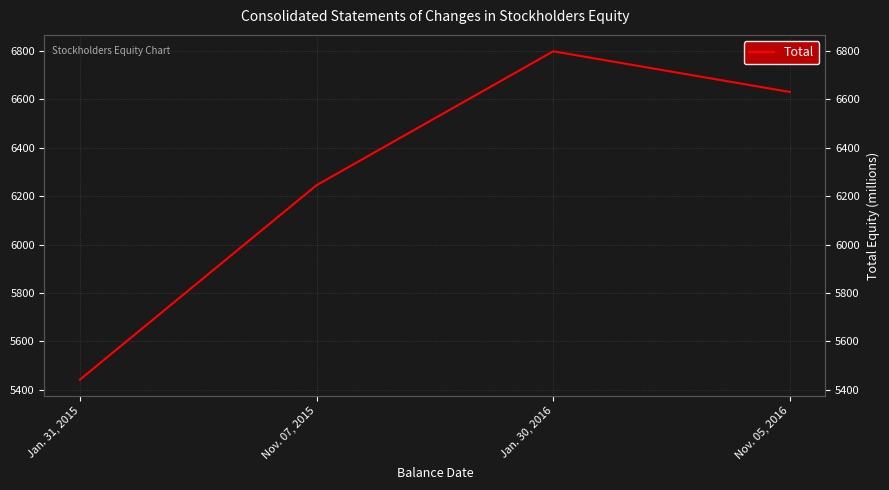

How many lines are shown in the chart?

1